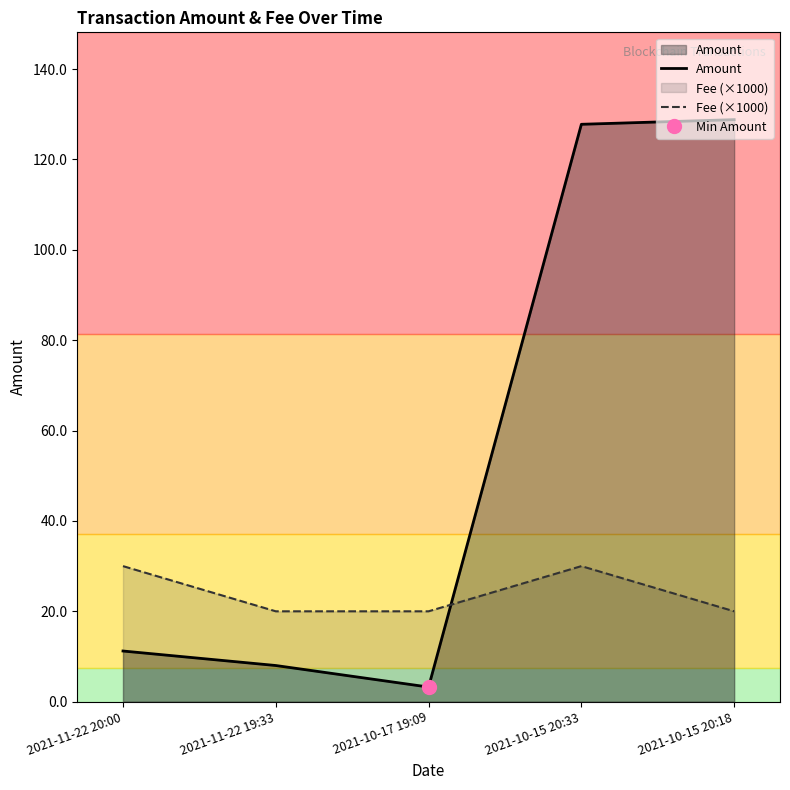

Is it true that Amount equals 127.8 at 2021-10-15 20:33?

True